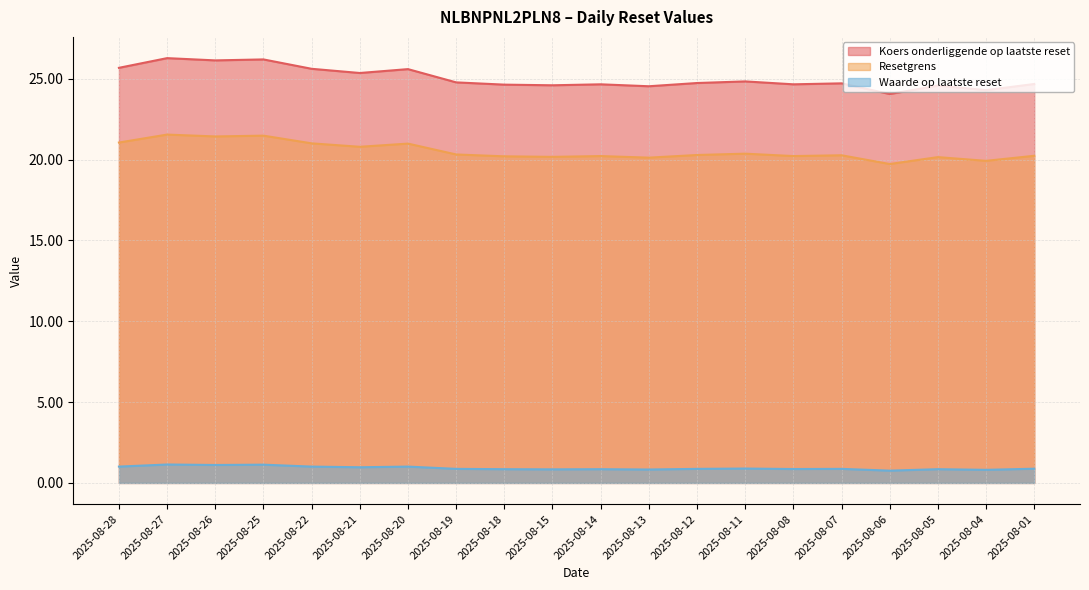

Rank the series at 2025-08-22 from highest to lowest value.

Koers onderliggende op laatste reset, Resetgrens, Waarde op laatste reset